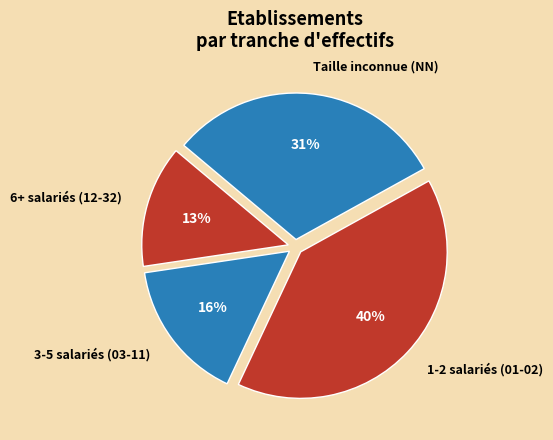

What is the ratio of the value at 6+ salariés (12-32) to the value at Taille inconnue (NN)?

0.4